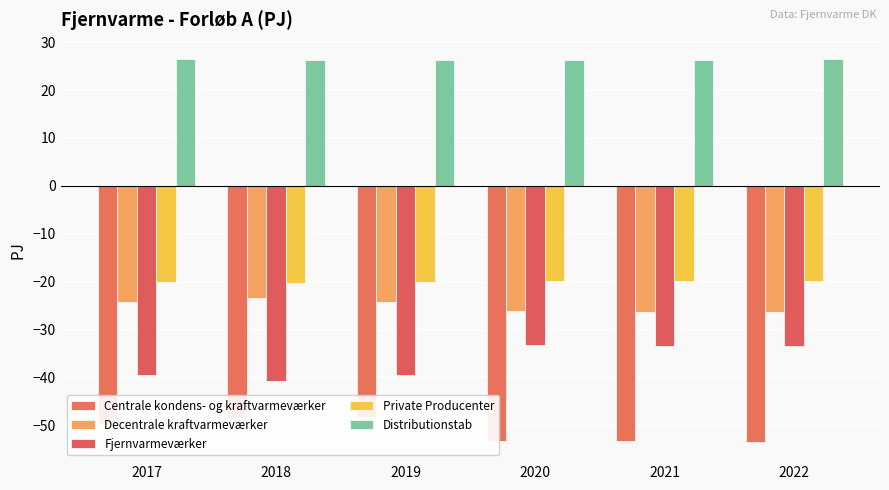

What is the maximum value for Fjernvarmeværker?

-33.2